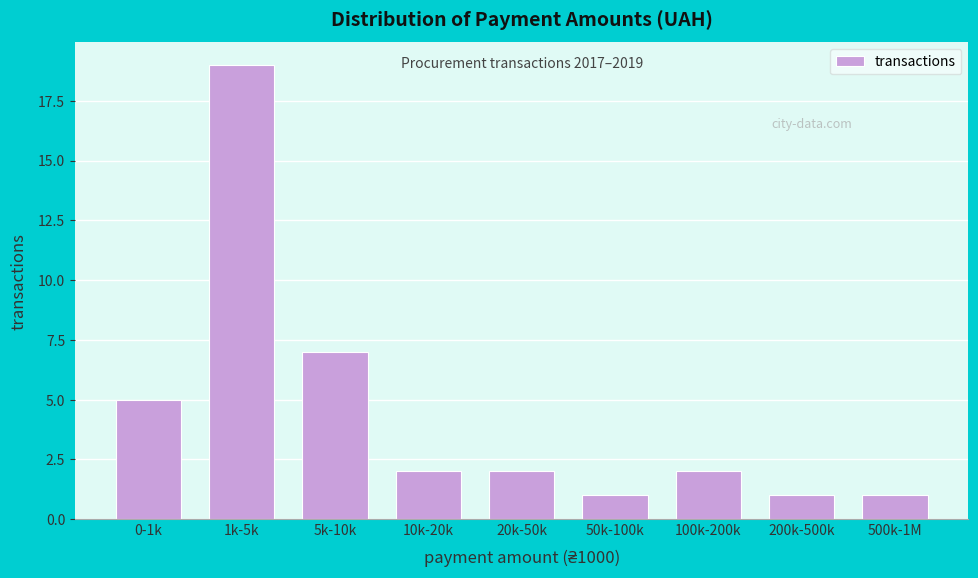

Reading left to right, extract all data points from this chart.

0-1k=5	1k-5k=19	5k-10k=7	10k-20k=2	20k-50k=2	50k-100k=1	100k-200k=2	200k-500k=1	500k-1M=1